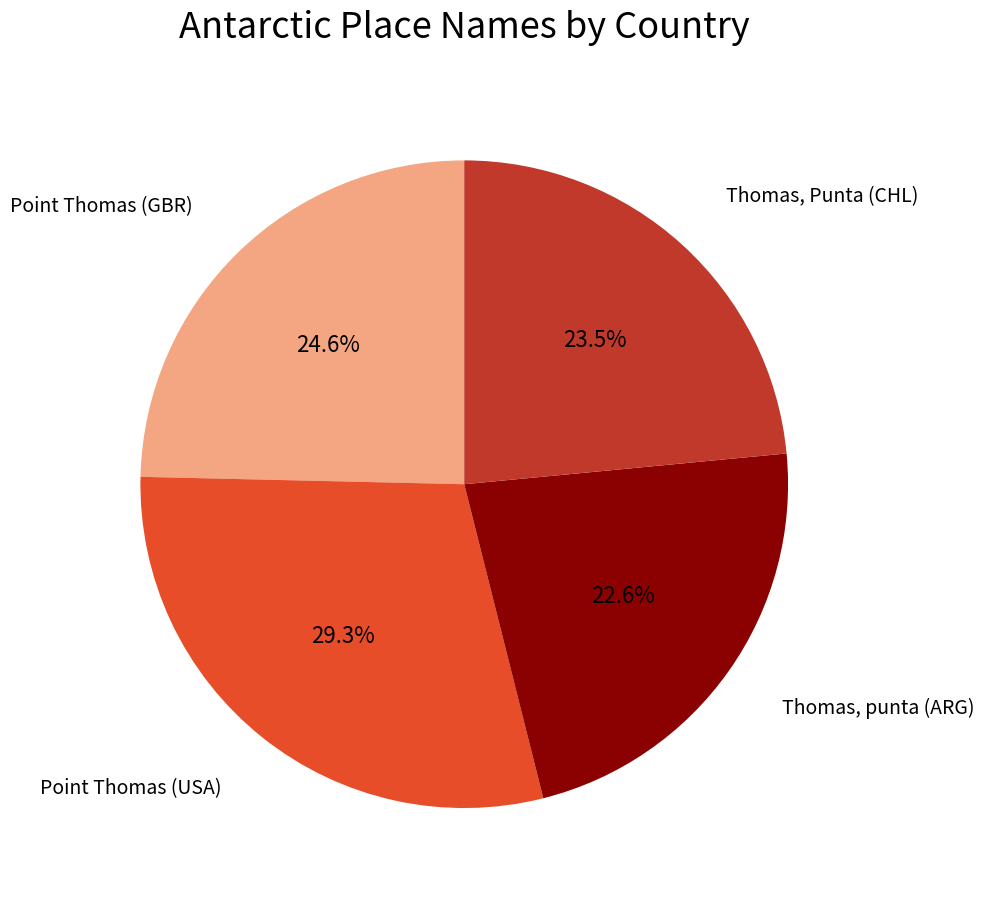

Does any single category account for the majority?

No